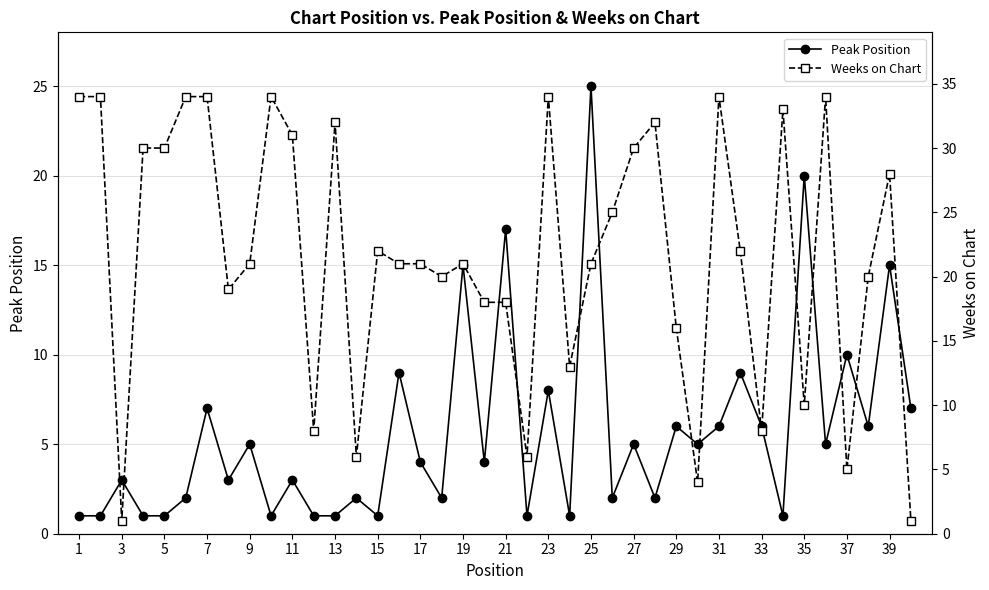

What is the maximum value for Peak Position?

25